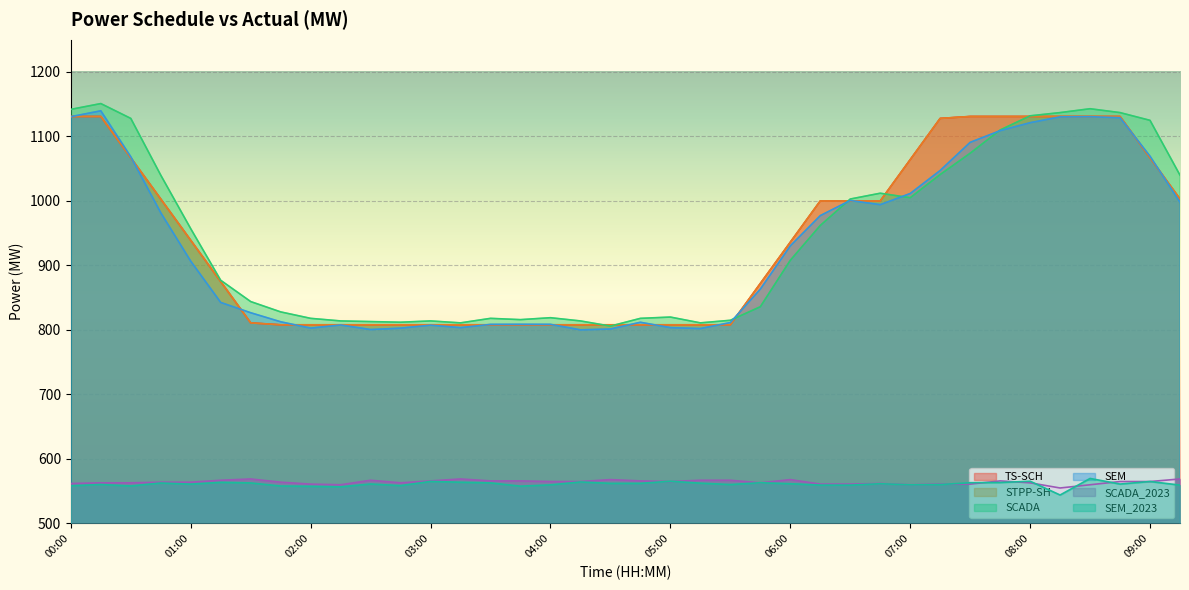

What are all the series names shown in the legend?

TS-SCH, STPP-SH, SCADA, SEM, SCADA_2023, SEM_2023